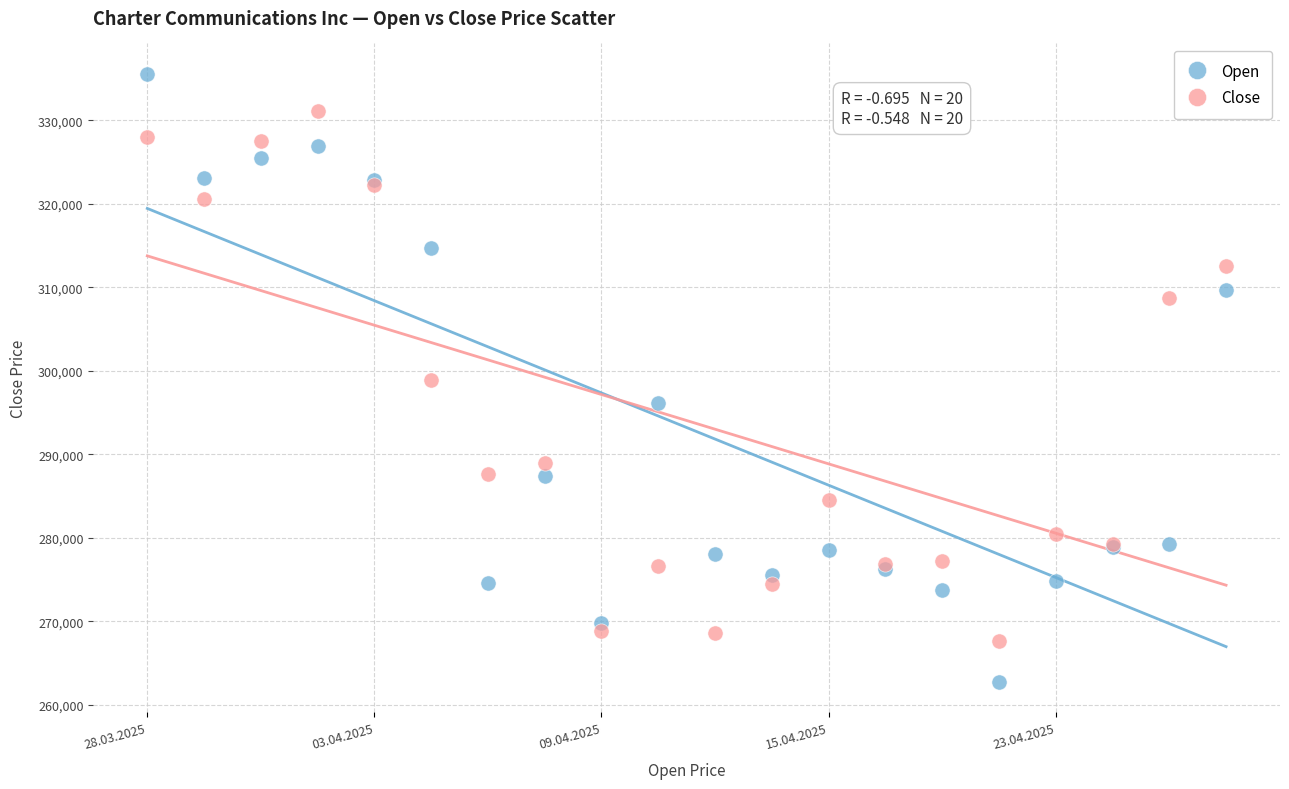

Which series reaches the maximum Y coordinate?

Open